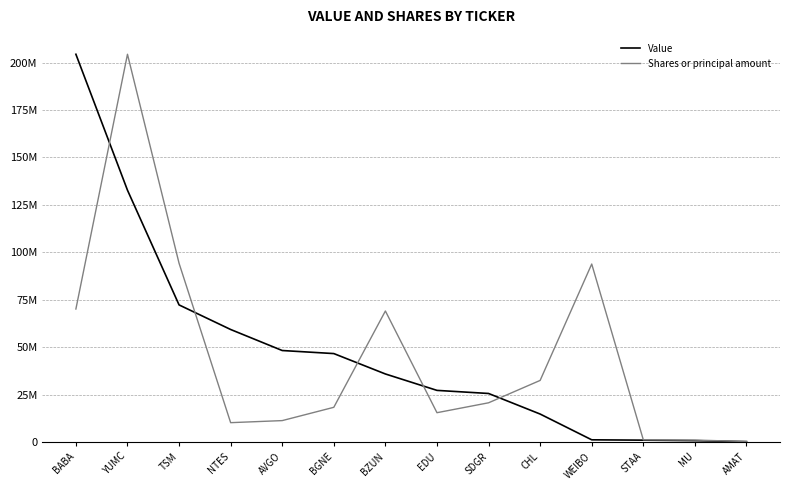

Rank the series by their average value, from highest to lowest.

Value, Shares or principal amount